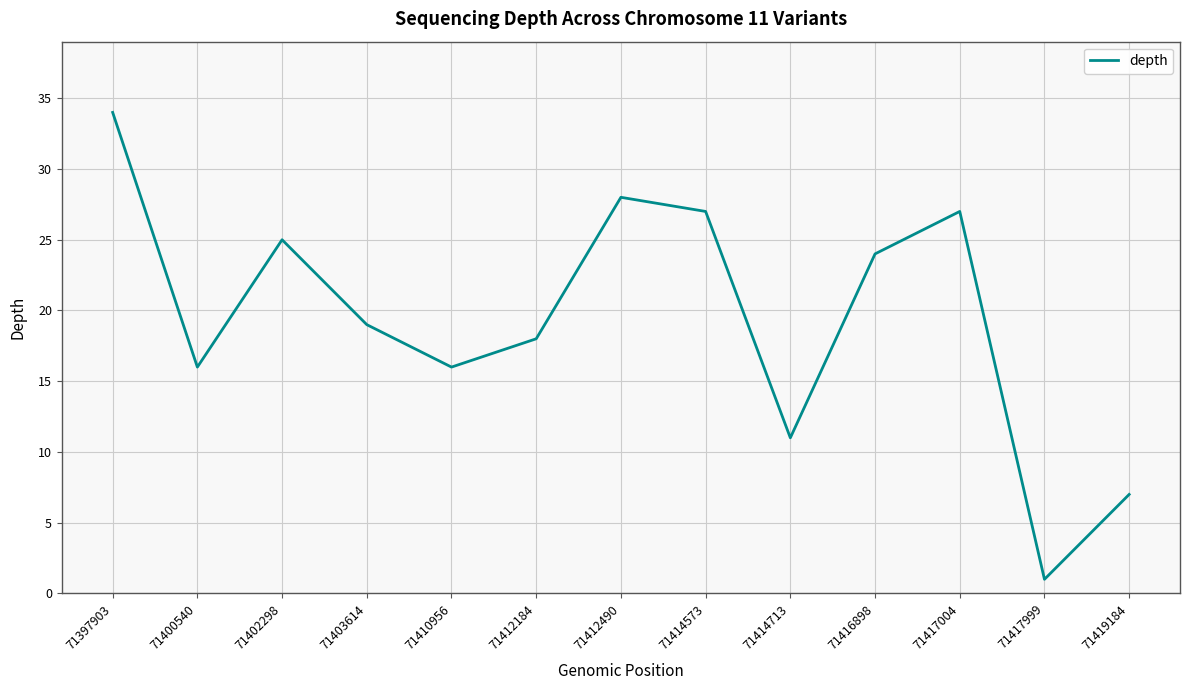

Reading left to right, transcribe all the data shown in this chart.

71397903=34	71400540=16	71402298=25	71403614=19	71410956=16	71412184=18	71412490=28	71414573=27	71414713=11	71416898=24	71417004=27	71417999=1	71419184=7